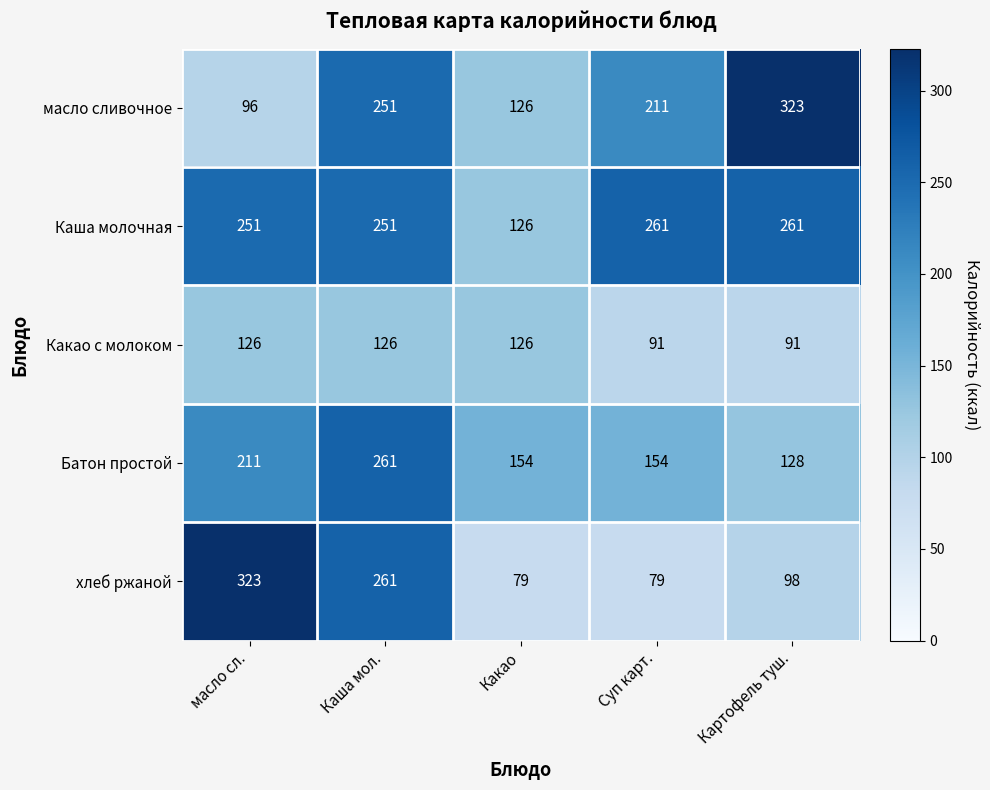

What is the minimum value for хлеб ржаной?

79